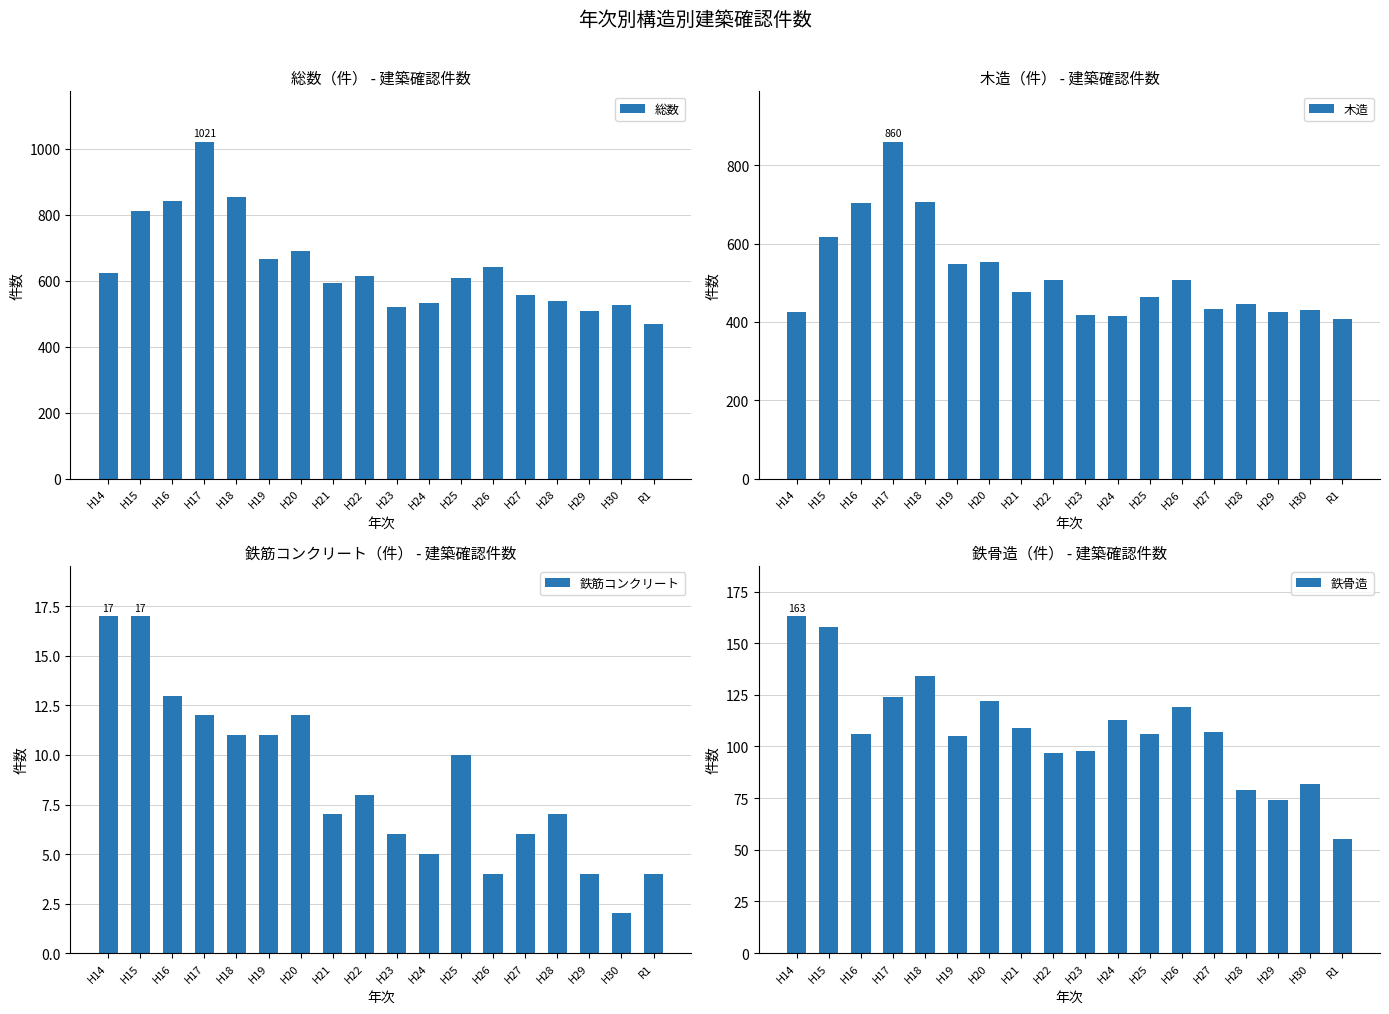

What is the label of the 3rd bar from the right?

H29